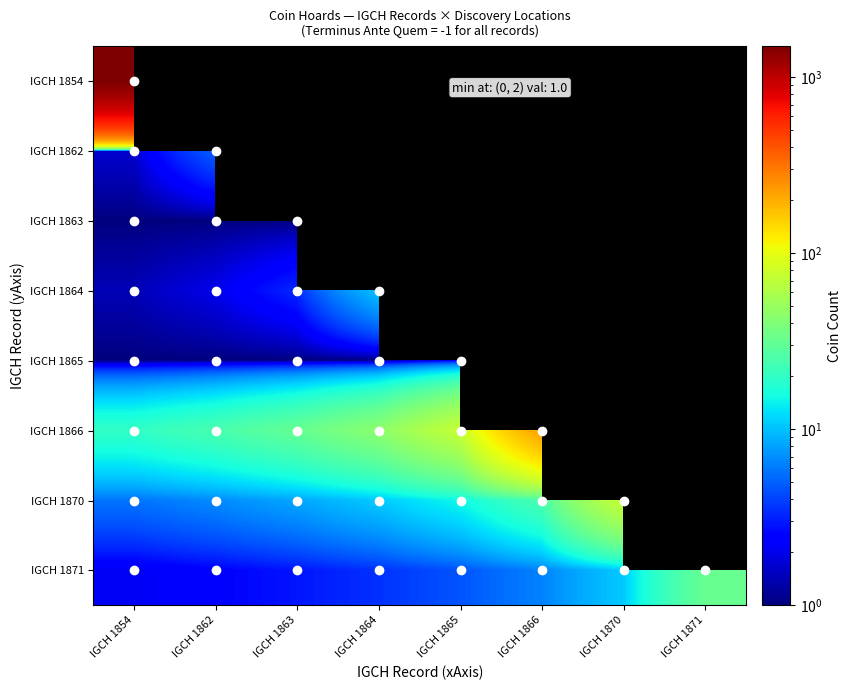

At which category does the chart reach its minimum across all series?

IGCH 1854